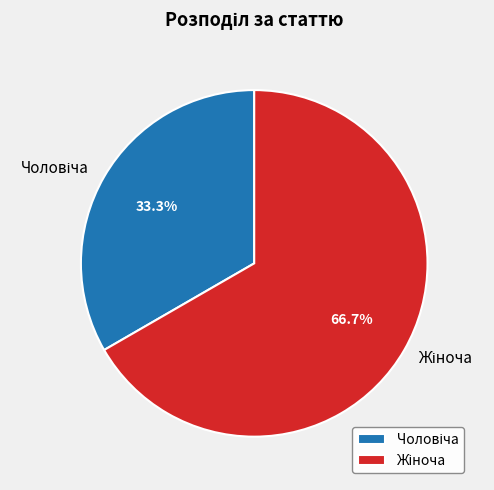

How many slices are in this pie chart?

2